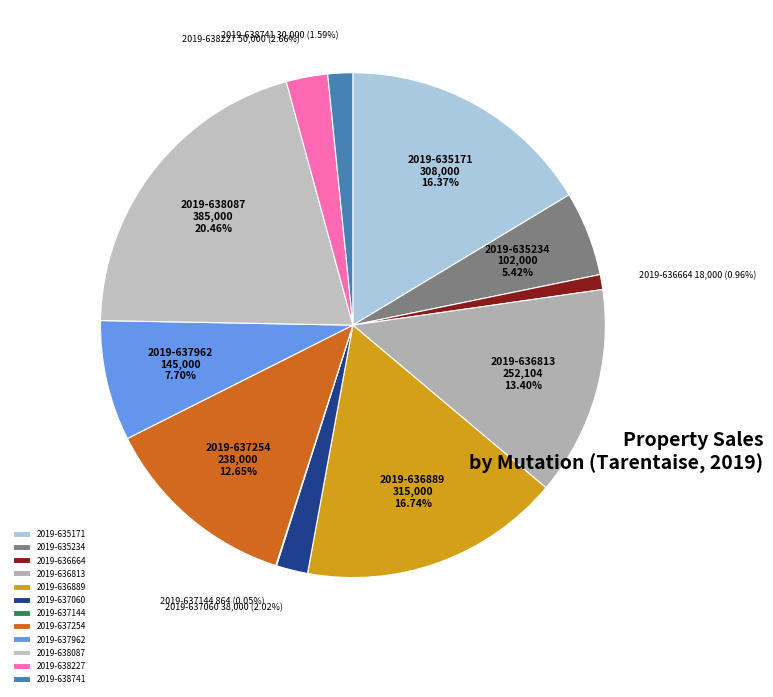

Which slice is the largest?

2019-638087